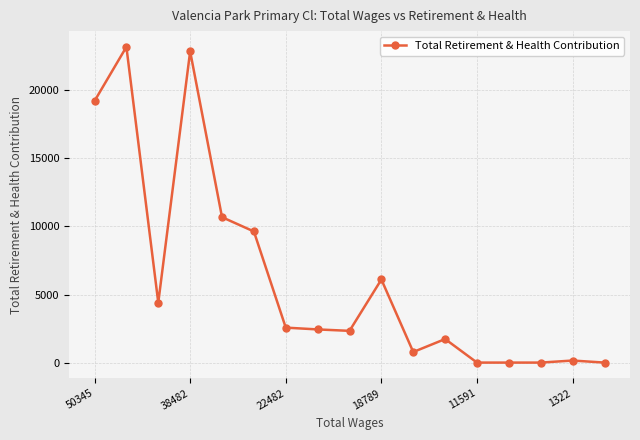

True or false: the data has more than 1 interior local peaks.

True